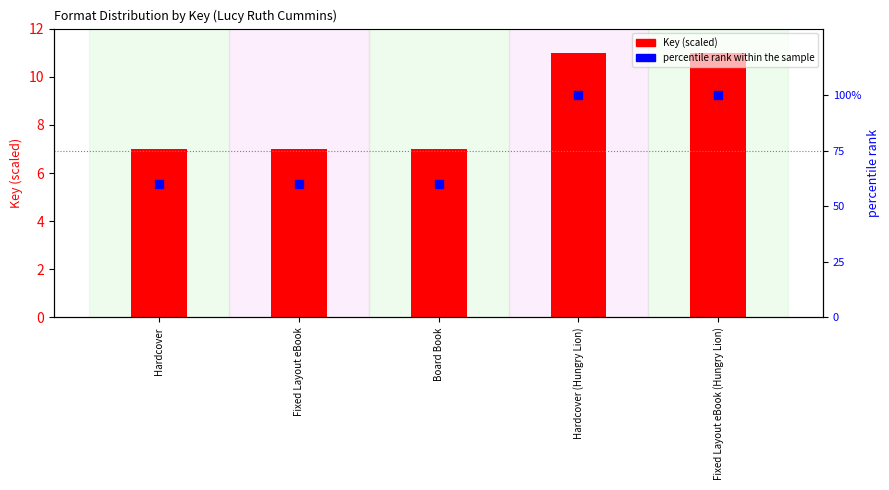

What is the total value across all series at Fixed Layout eBook?

67.0